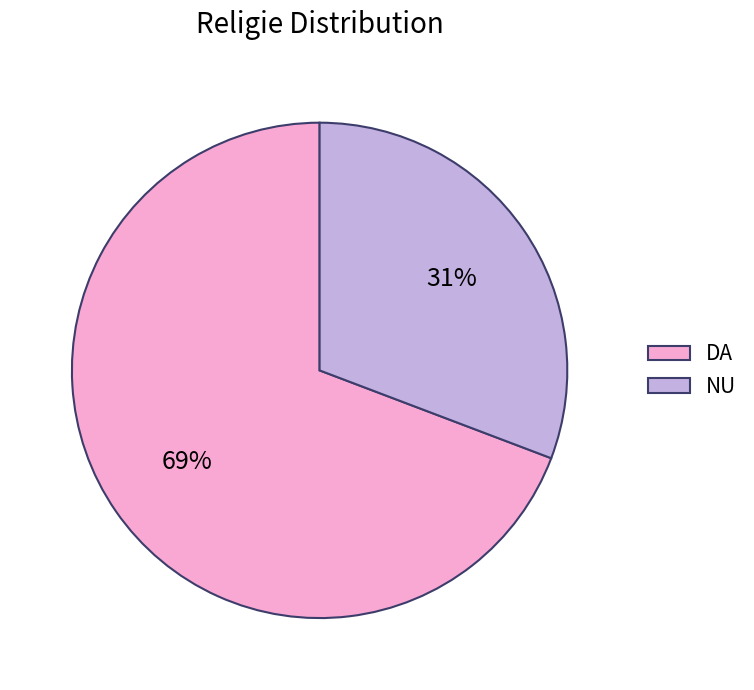

Which category accounts for the majority?

DA